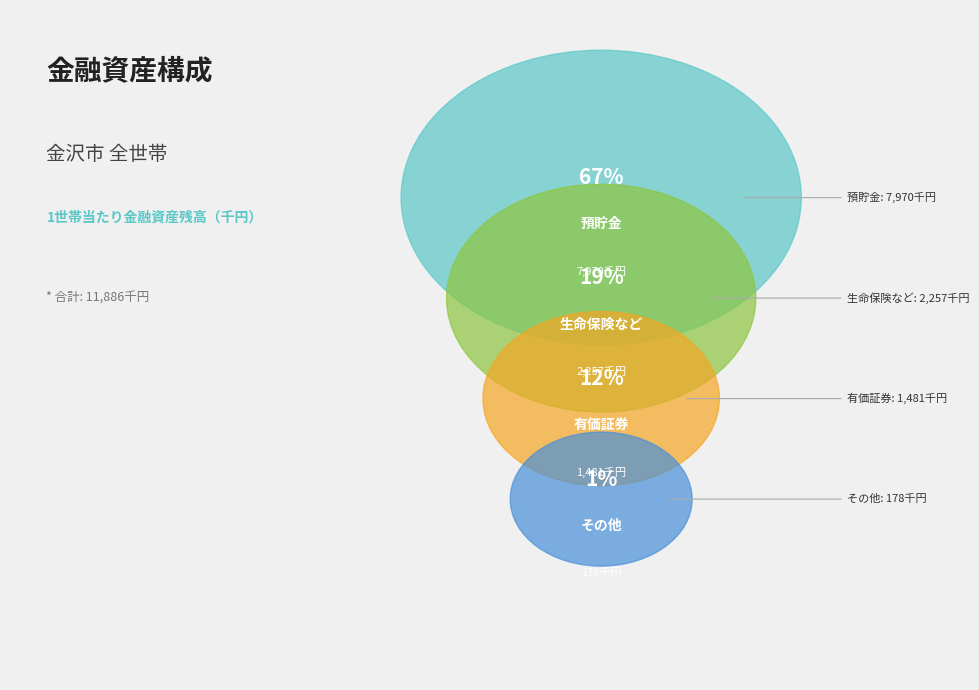

Combined, what portion of the pie is 生命保険など and 有価証券?

31.4%